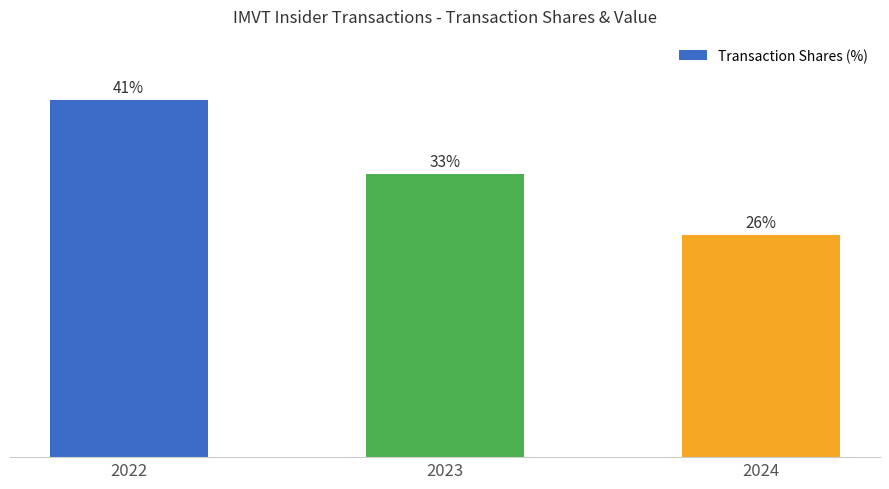

The chart shows a value of 41.4 at 2022. True or false?

True